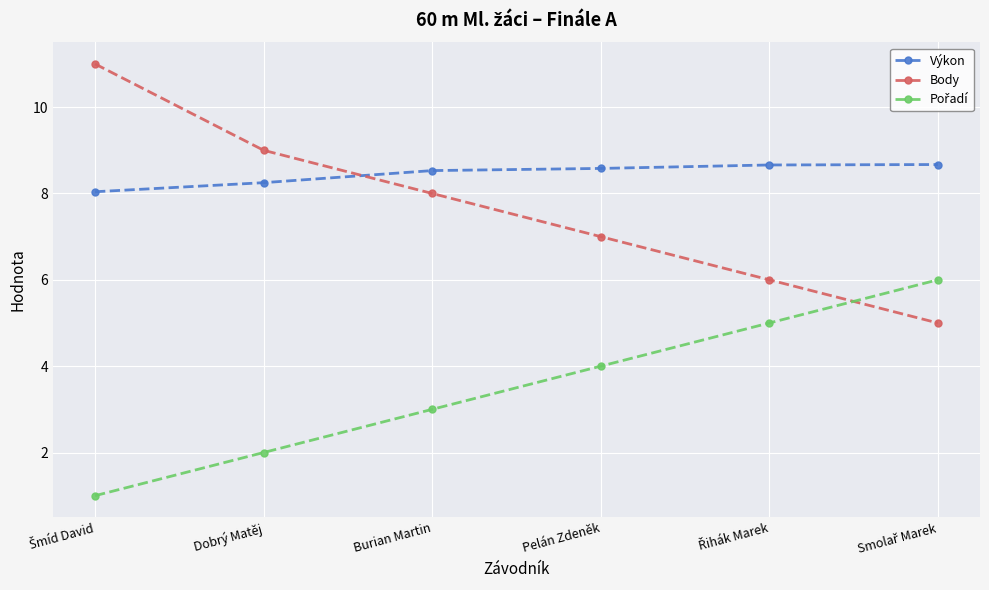

True or false: Výkon and Body intersect in this chart.

True